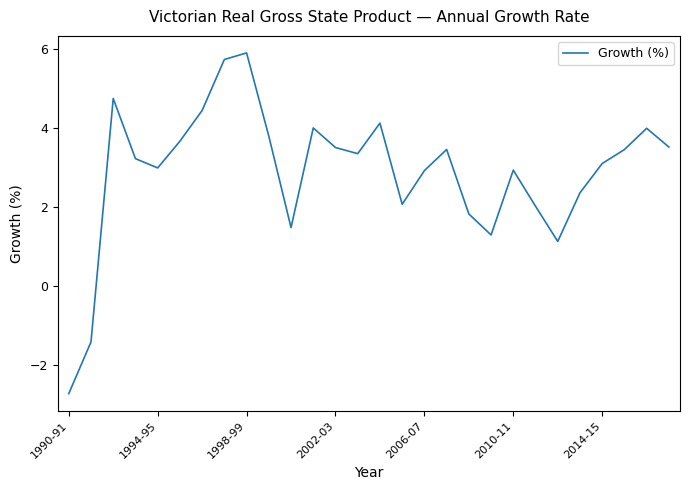

What is the difference between the maximum and minimum values?

8.6